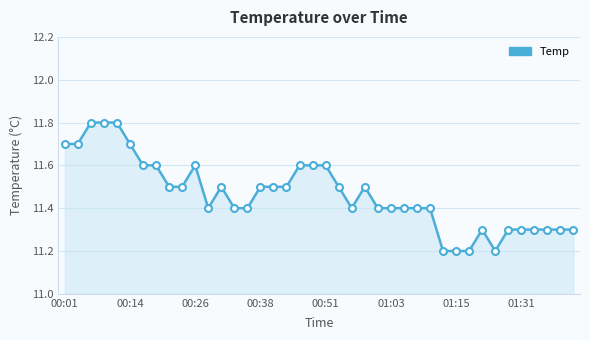

Count the values in the range 11 to 12.

40